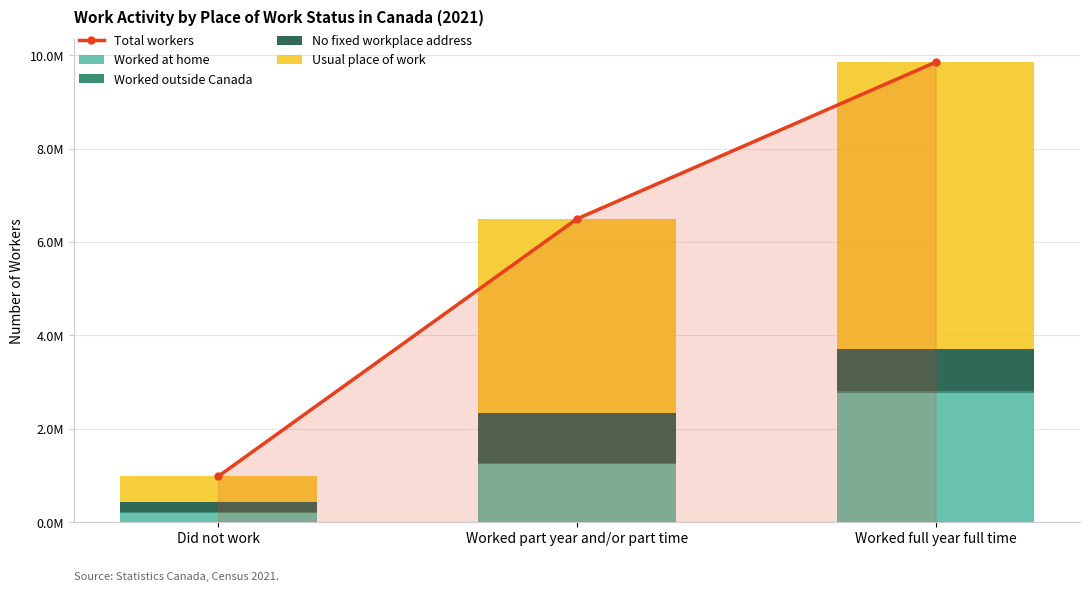

At which category is the sum across all series the highest?

Worked full year full time